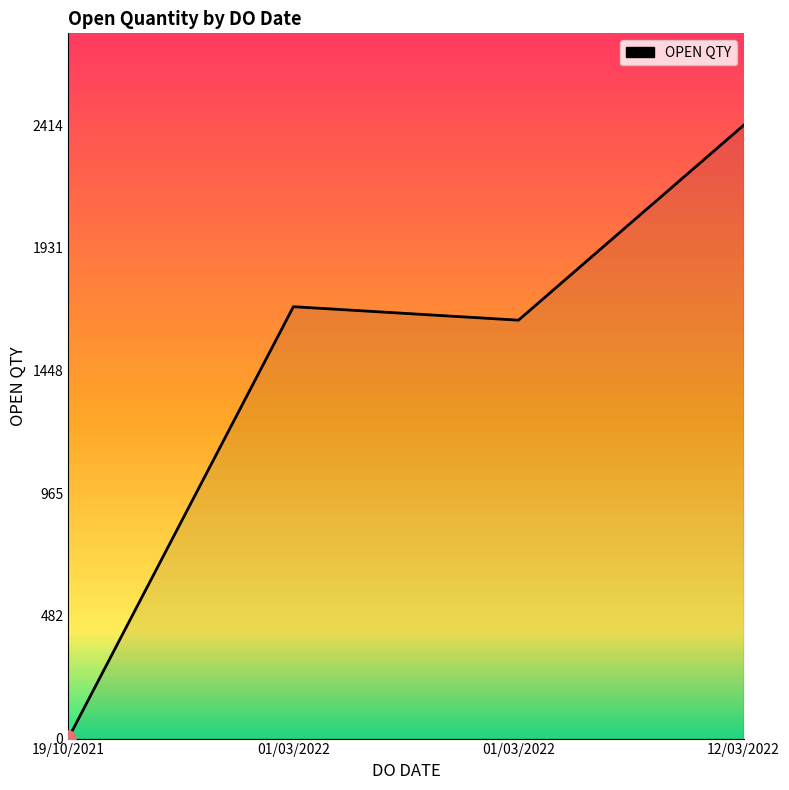

What is the ratio of the value at 01/03/2022 to the value at 19/10/2021?

1647.0